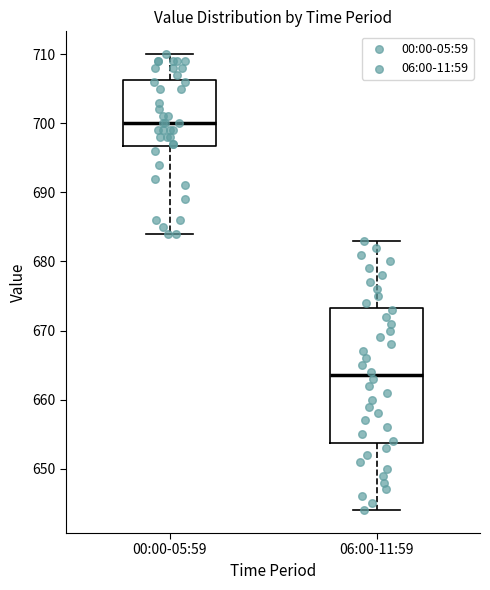

Where is the upper edge of the box for 06:00-11:59 on the y-axis? The values are not printed on the chart, so give them approximately, as read against the axis.

673